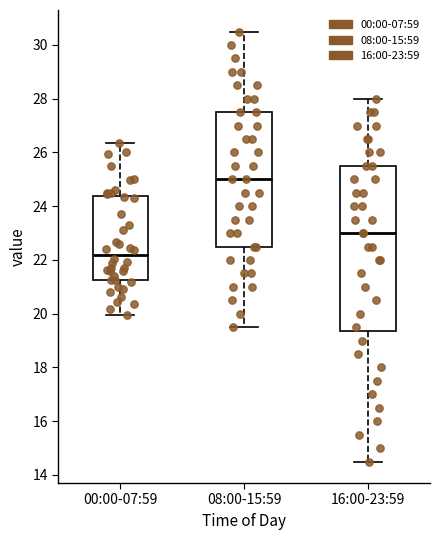

Reading left to right, read every box against the y-axis: the position of its median line, the range the box covers, and the ends of its whiskers. The values are not printed on the chart, so give them approximately, as read against the axis.

00:00-07:59: median 22.2, box 21.2 to 24.4, whiskers 20.0 to 26.4
08:00-15:59: median 25.0, box 22.6 to 27.6, whiskers 19.6 to 30.6
16:00-23:59: median 23.0, box 19.4 to 25.6, whiskers 14.6 to 28.0